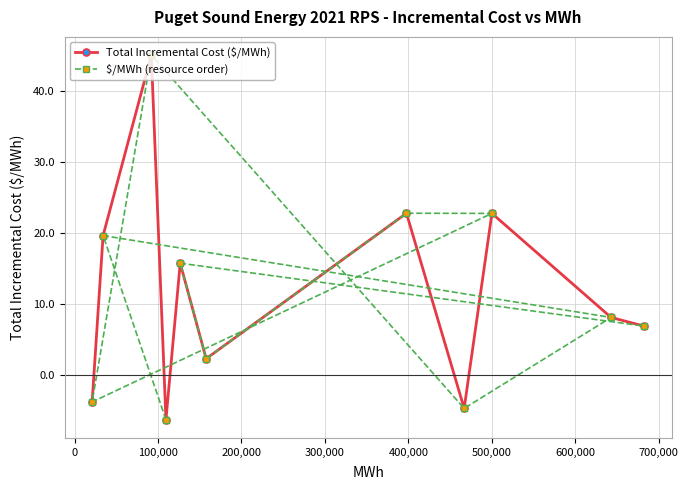

In $/MWh (resource order), how many points are lower than both neighbors (excluding endpoints)?

3